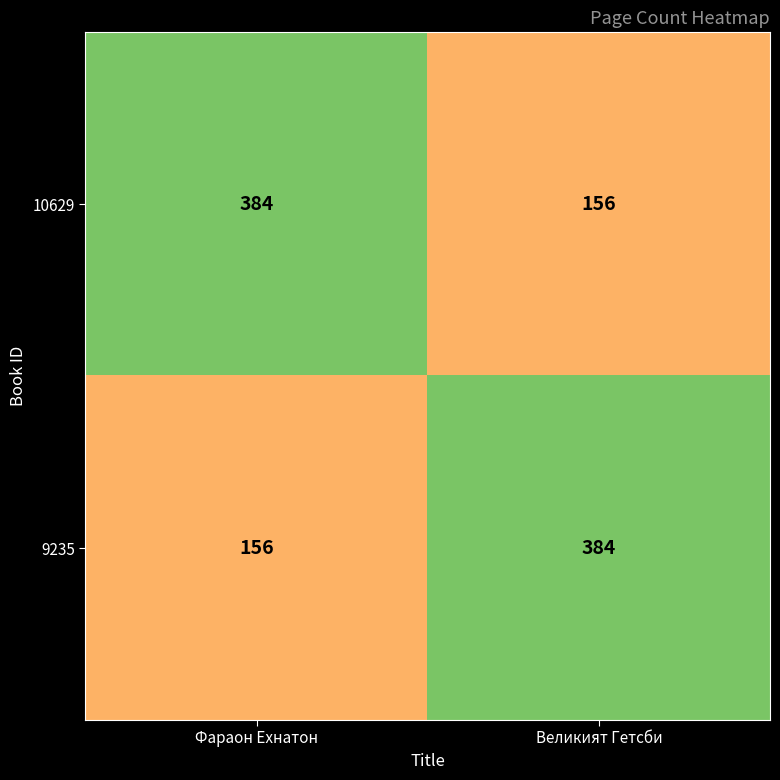

What is the average value of the 10629 series?

270